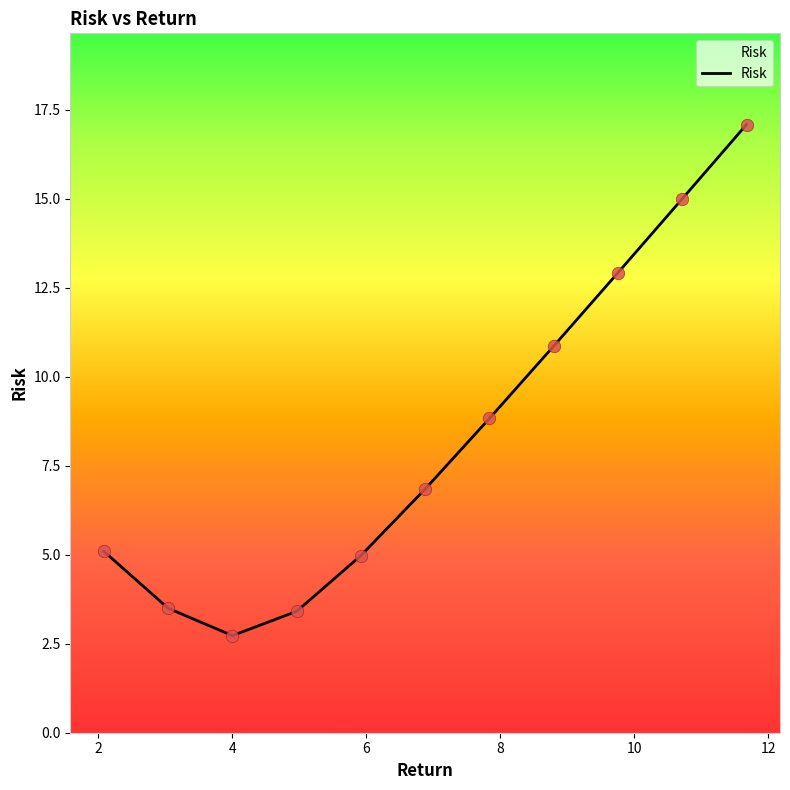

What is the smallest value displayed?

2.7